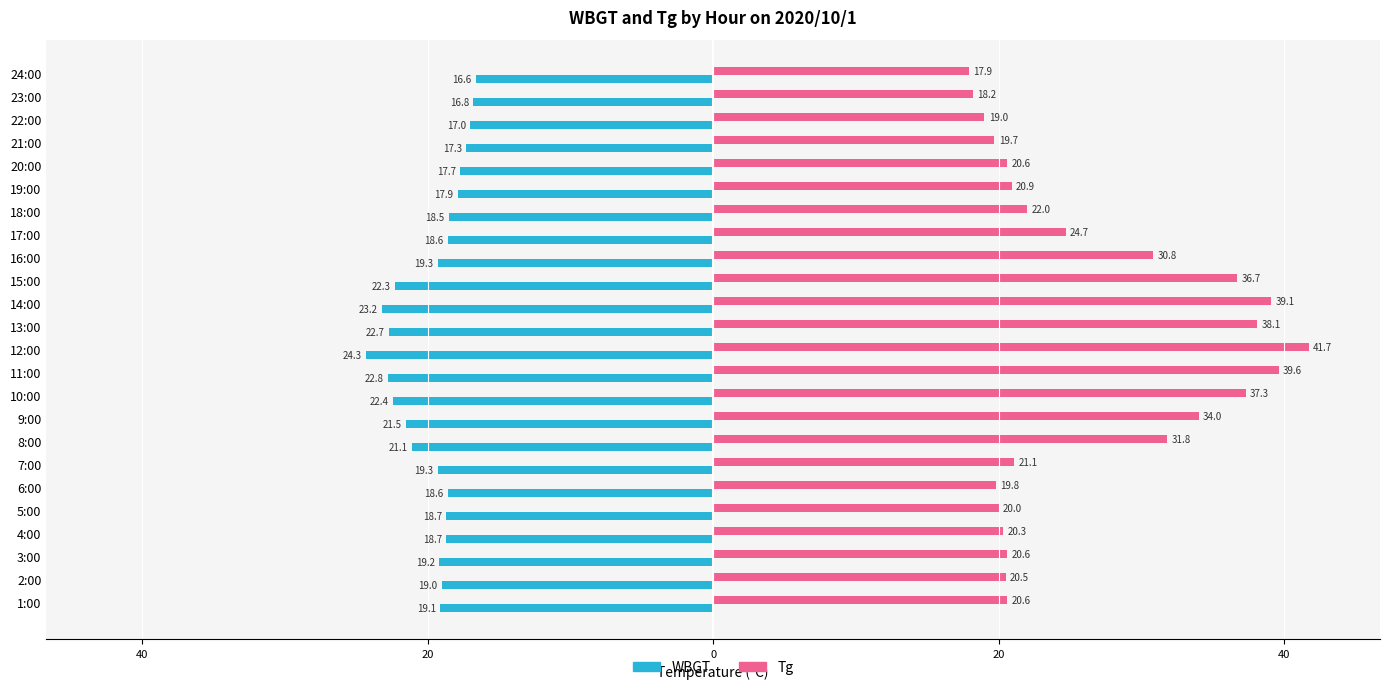

What are all the series names shown in the legend?

WBGT, Tg